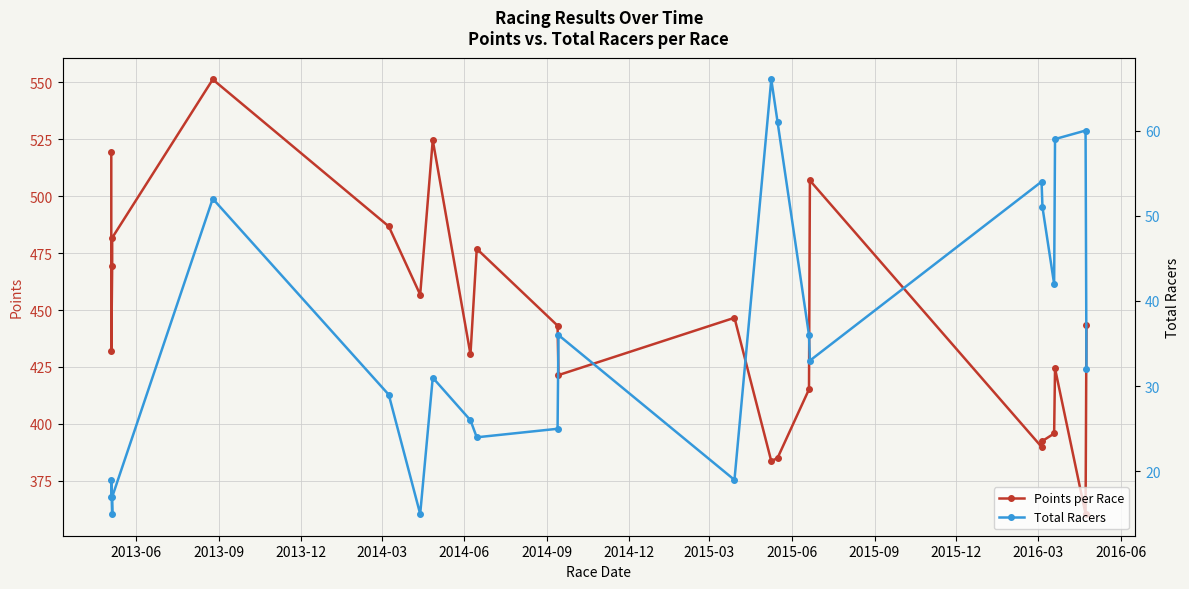

How many data points in Points per Race are less than 443?

11